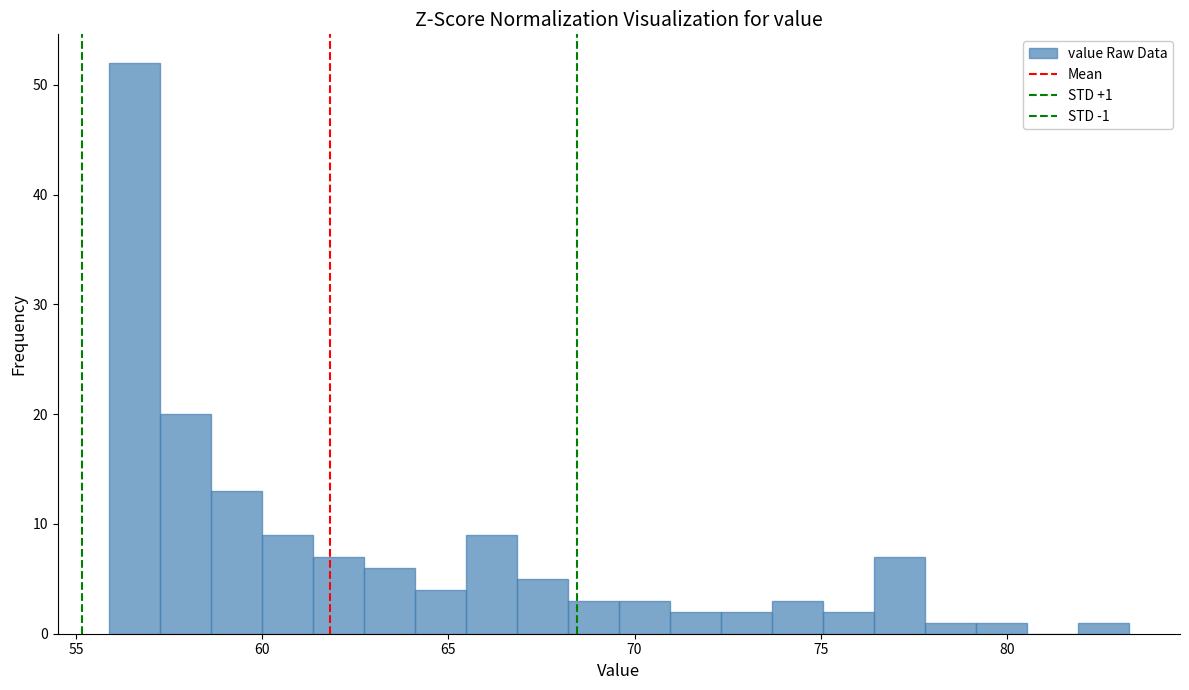

Read against the x-axis, roughly where is the centre of the tallest bar?

56.5